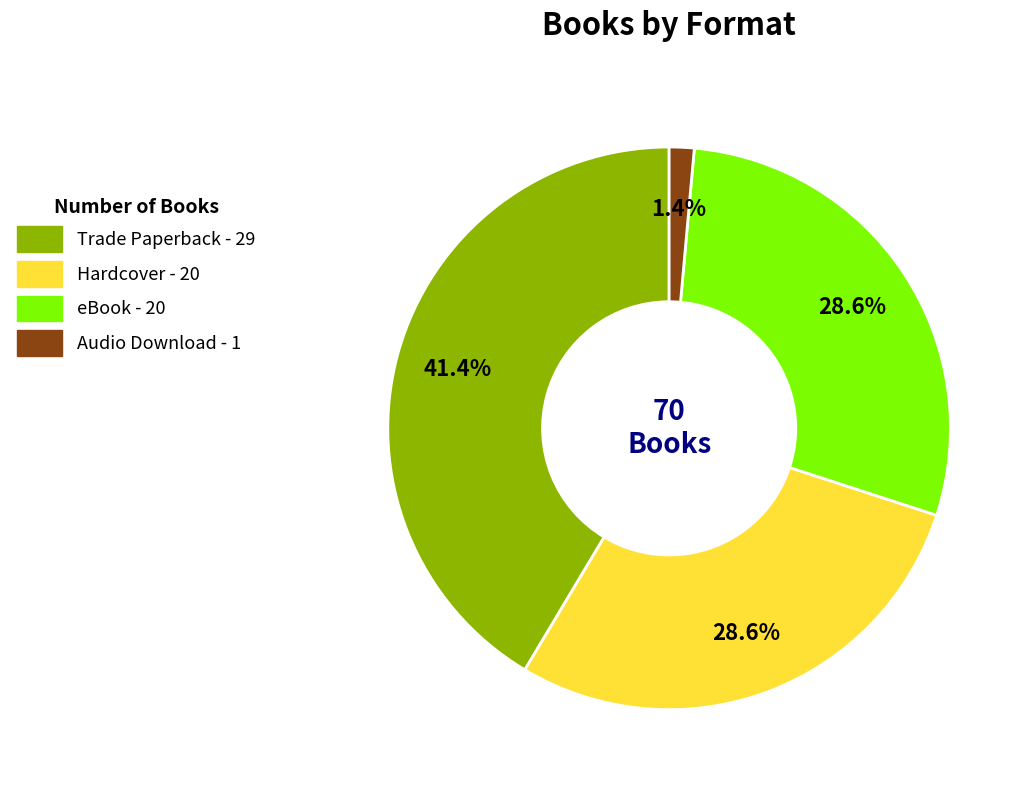

To the nearest percent, what portion does Hardcover represent?

29%